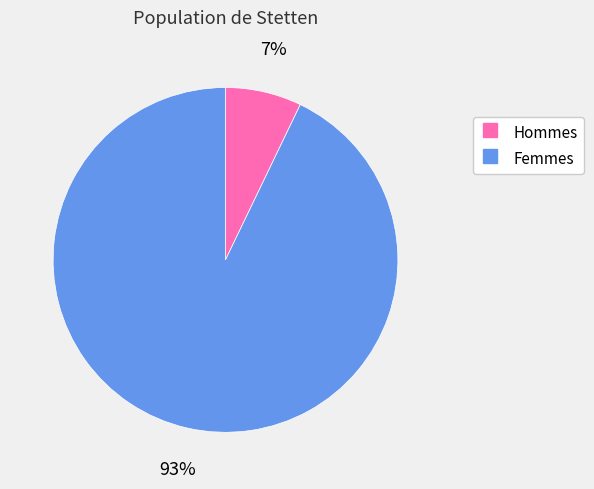

Is there a majority slice in this chart?

Yes